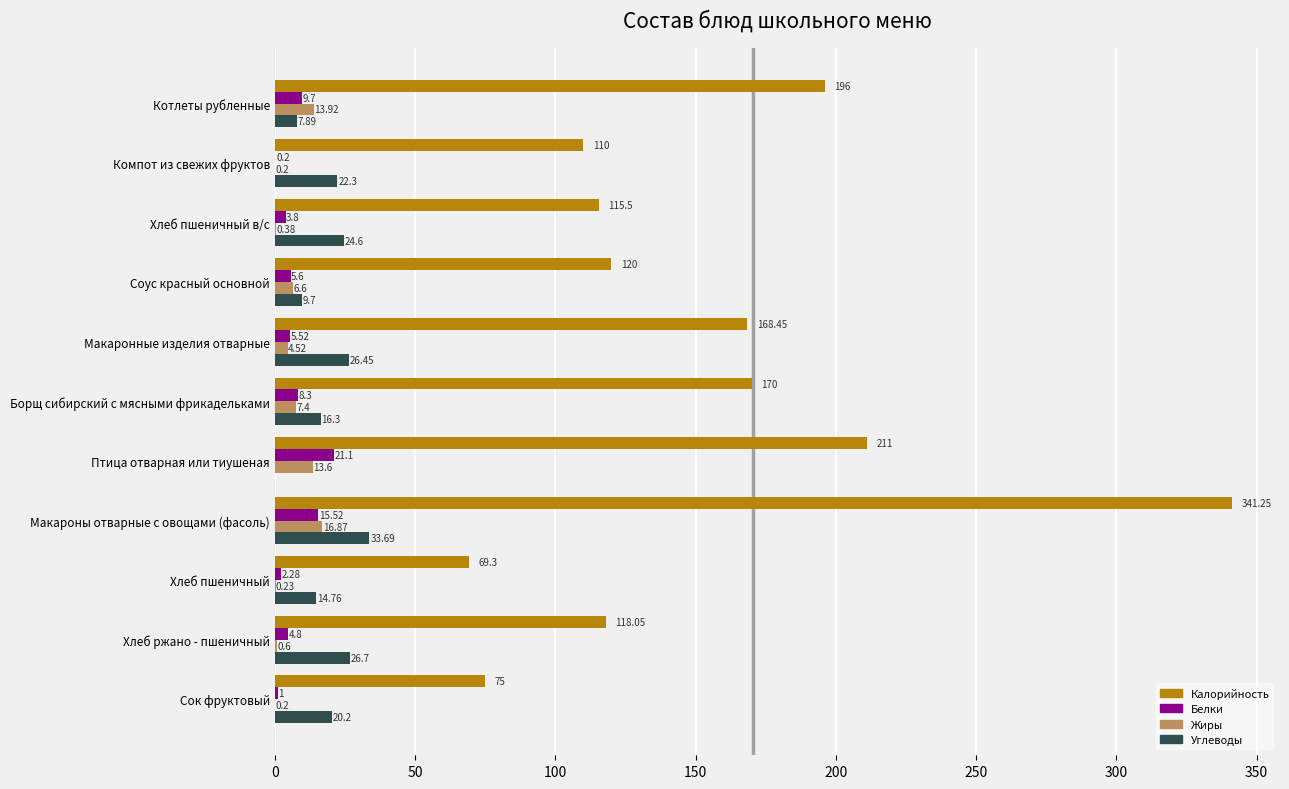

Which category has the highest value in the Жиры series?

Макароны отварные с овощами (фасоль)